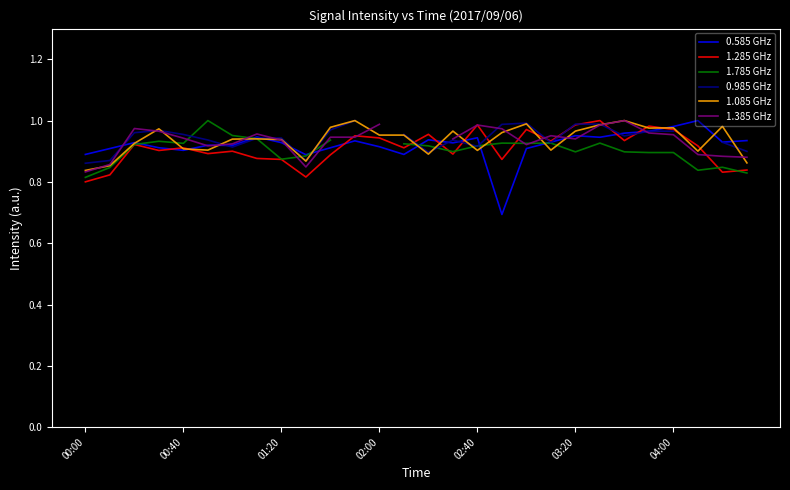

Is it true that 1.785 GHz equals 0.9 at 19?

True